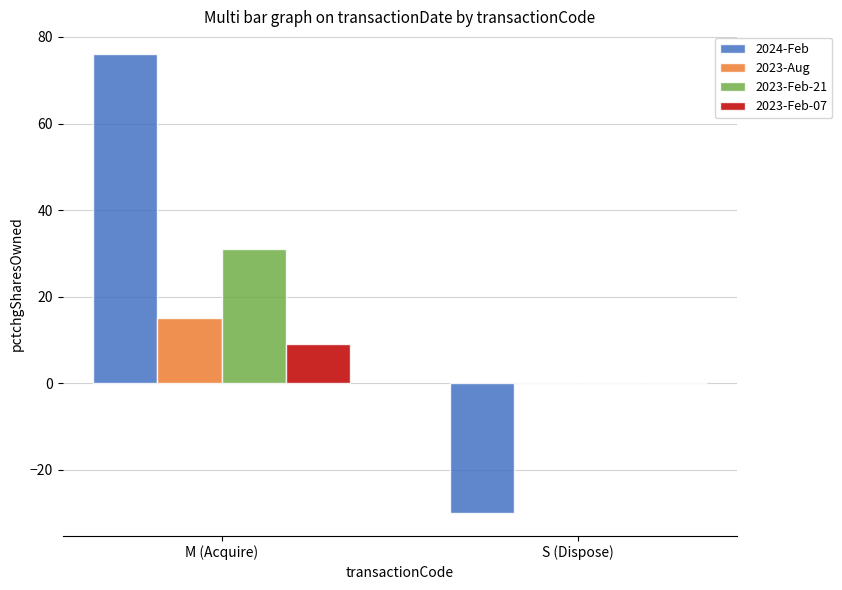

Is the value of 2023-Feb-21 at M (Acquire) greater than the value of 2024-Feb at S (Dispose)?

Yes